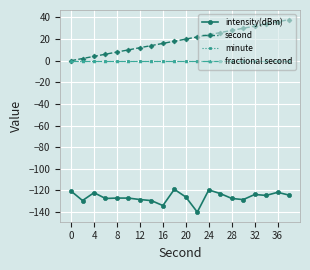

Which series has the largest total across all categories?

second